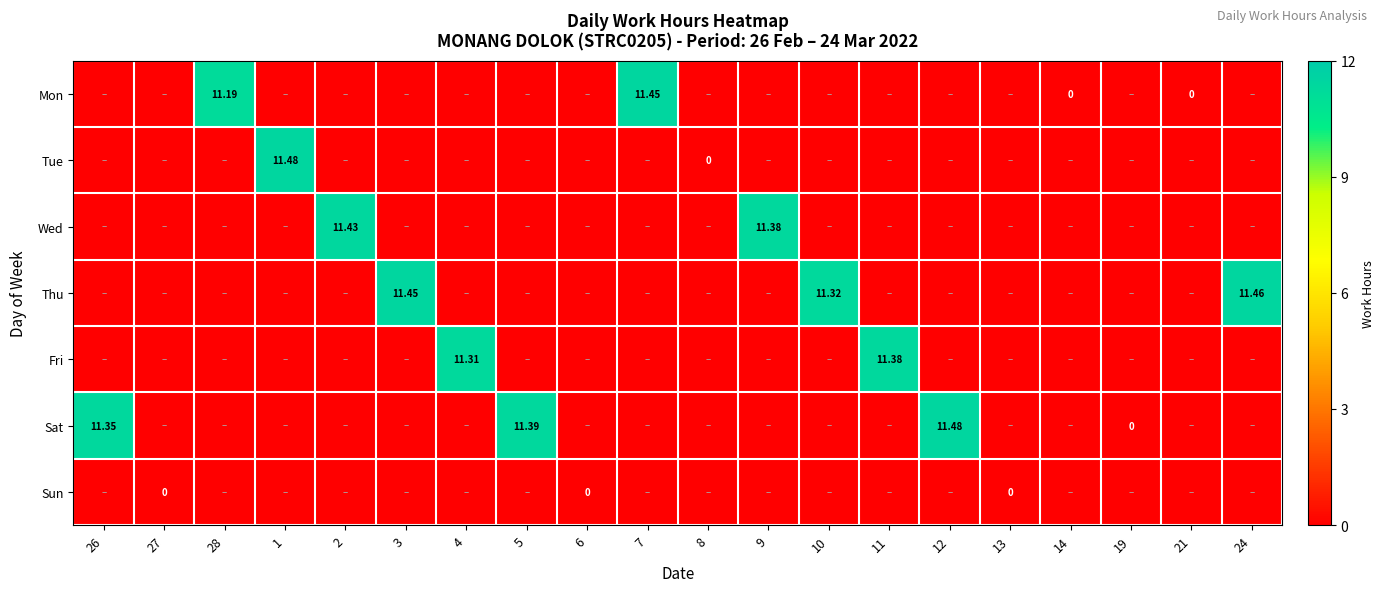

At which category is the sum across all series the highest?

1